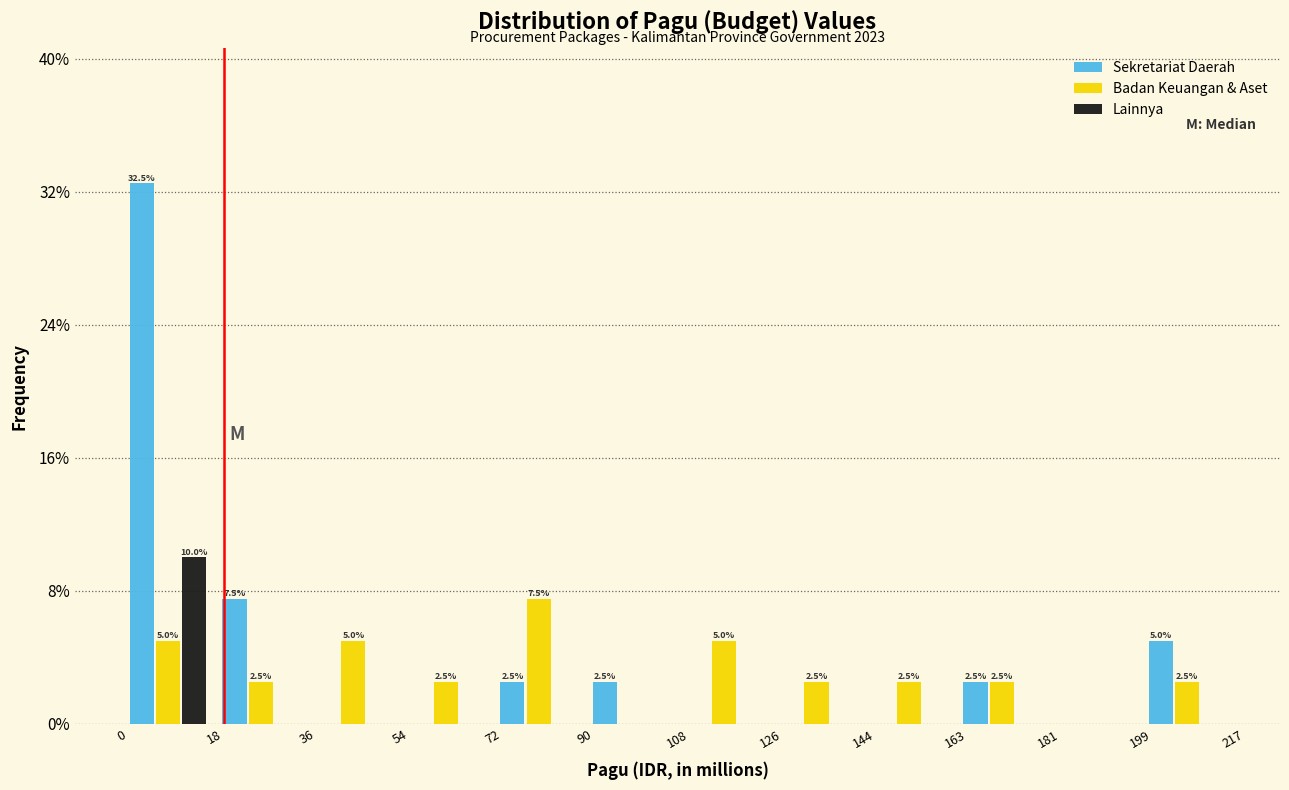

In the Lainnya series, which range on the x-axis has the tallest bar?

0 to 18